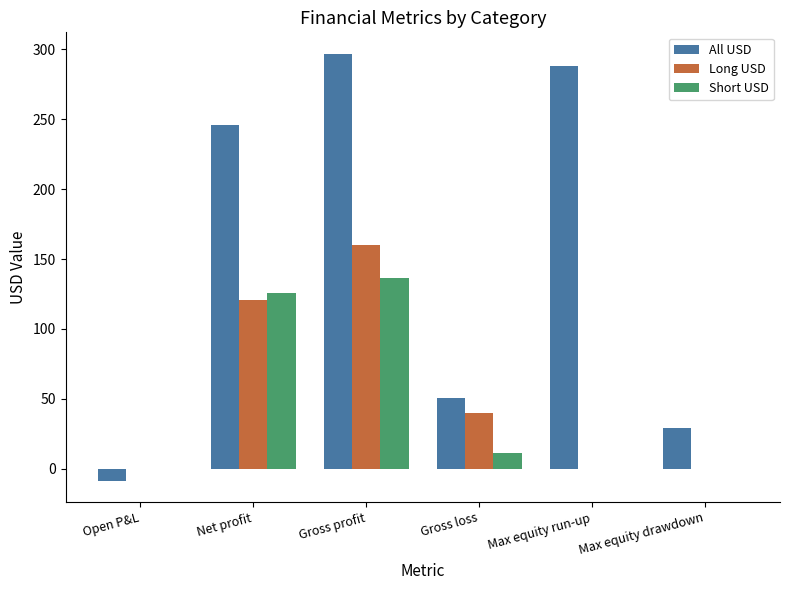

What is the sum of all Short USD values?

273.5